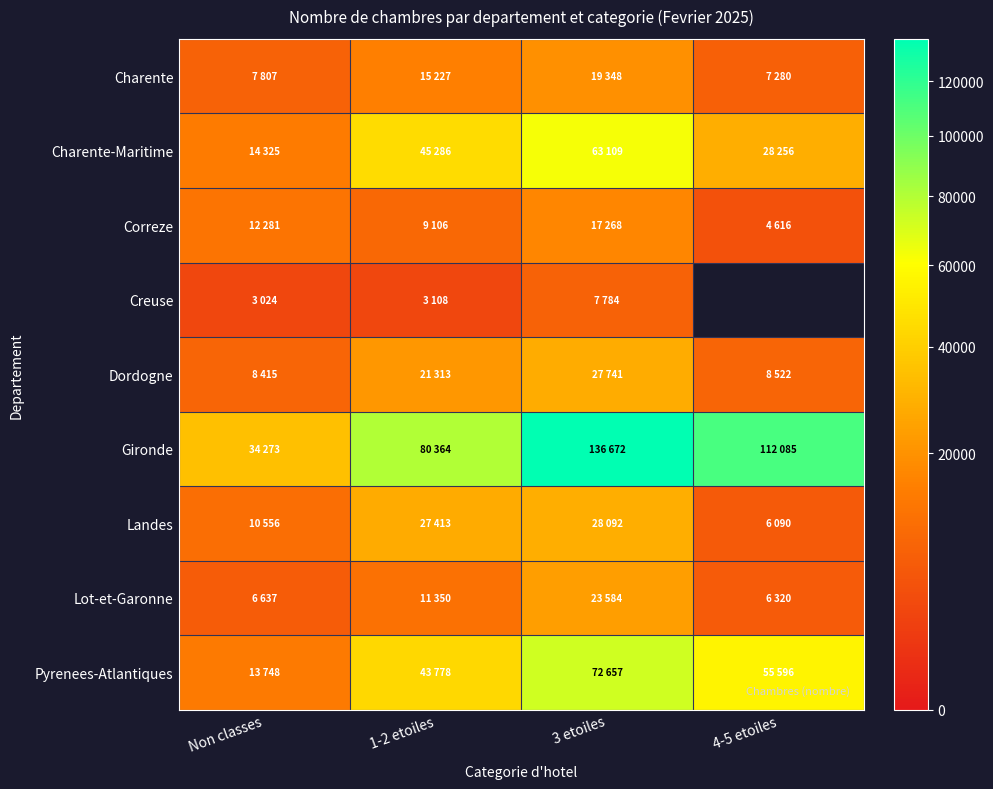

Count the number of data series in this chart.

9